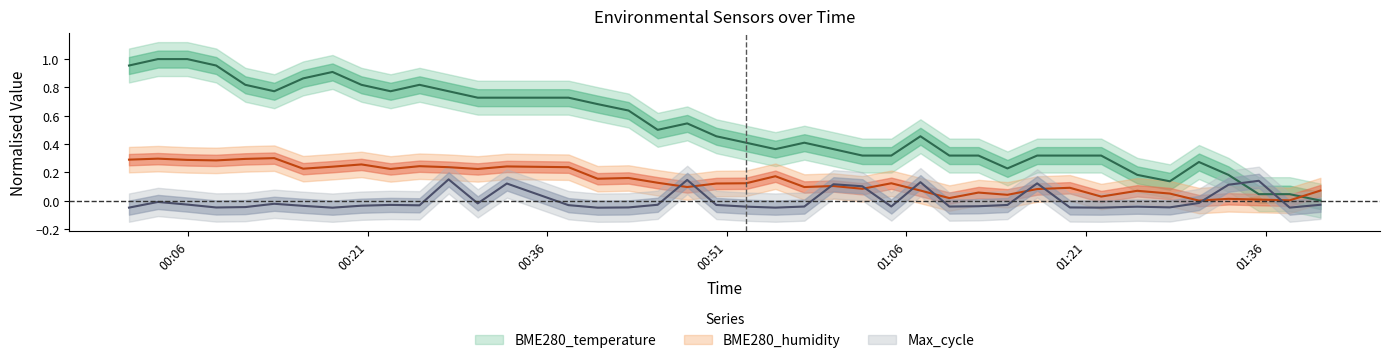

How many negative values does the Max_cycle series have?

31